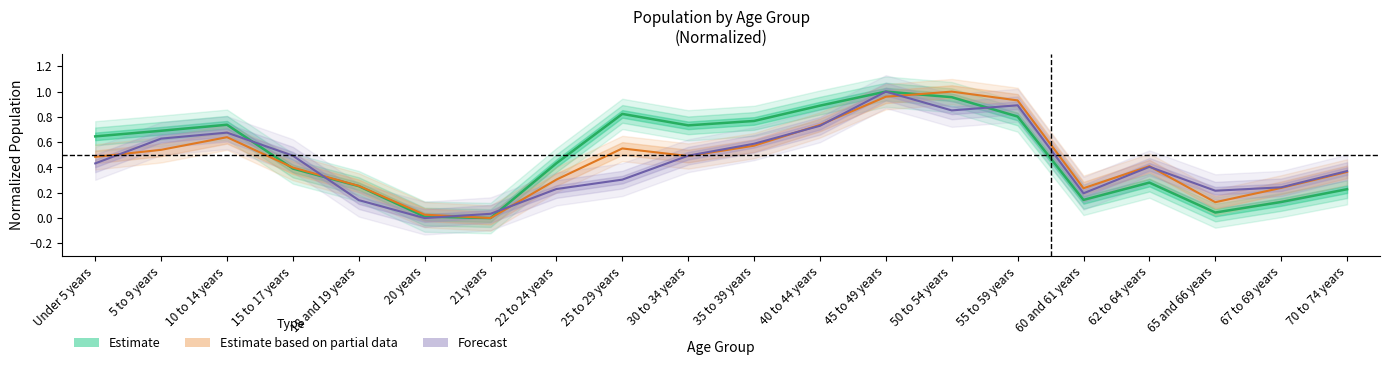

At which category does Forecast reach its first local valley?

20 years